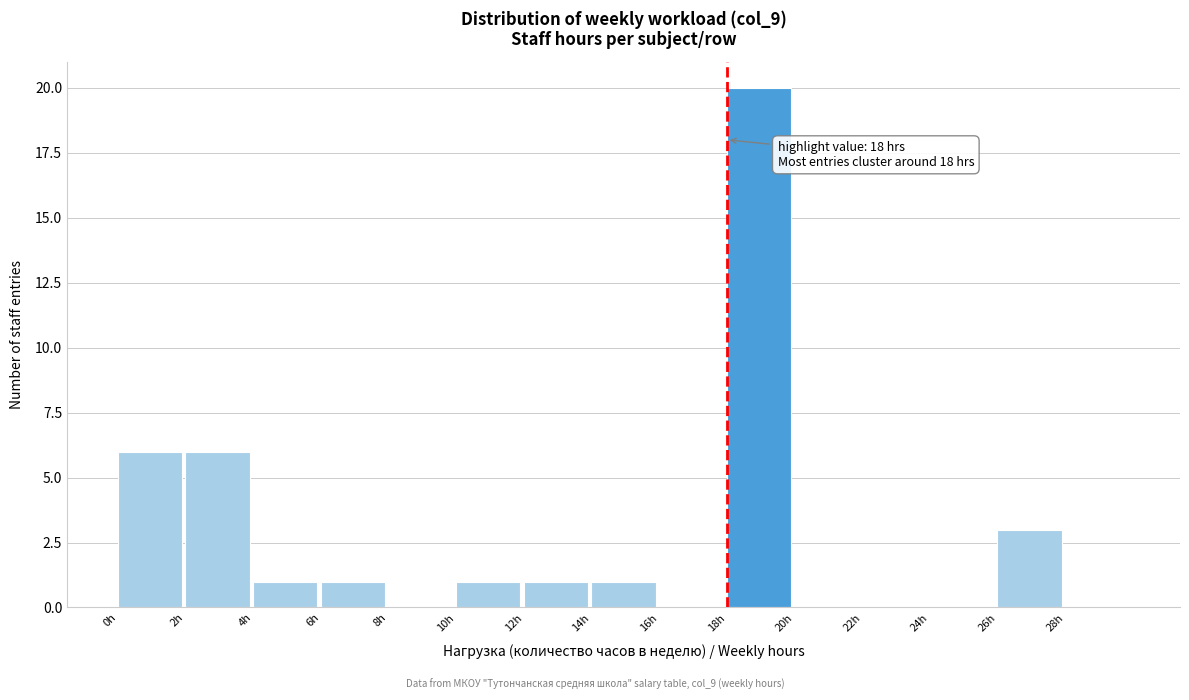

Which range on the x-axis has the tallest bar?

18 to 20